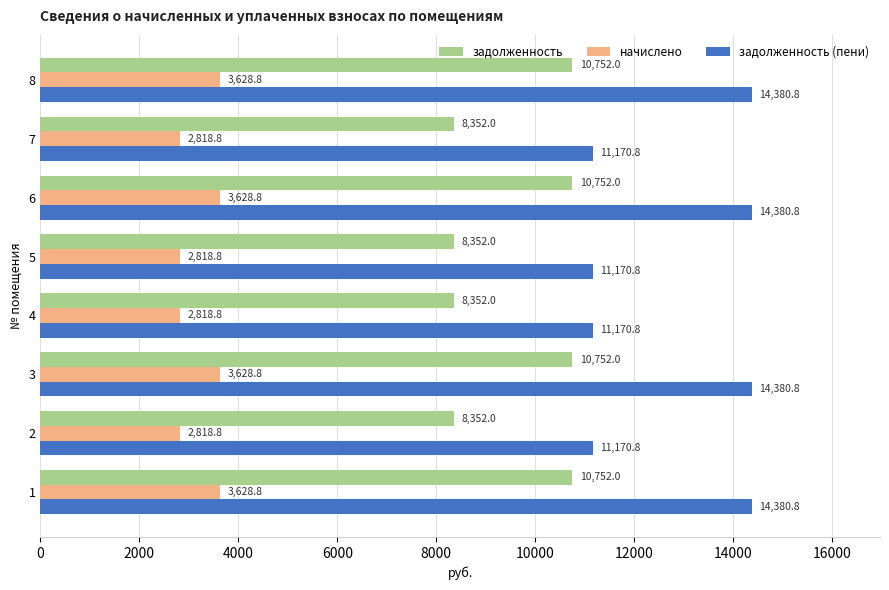

What is the minimum value for задолженность (пени)?

11170.8